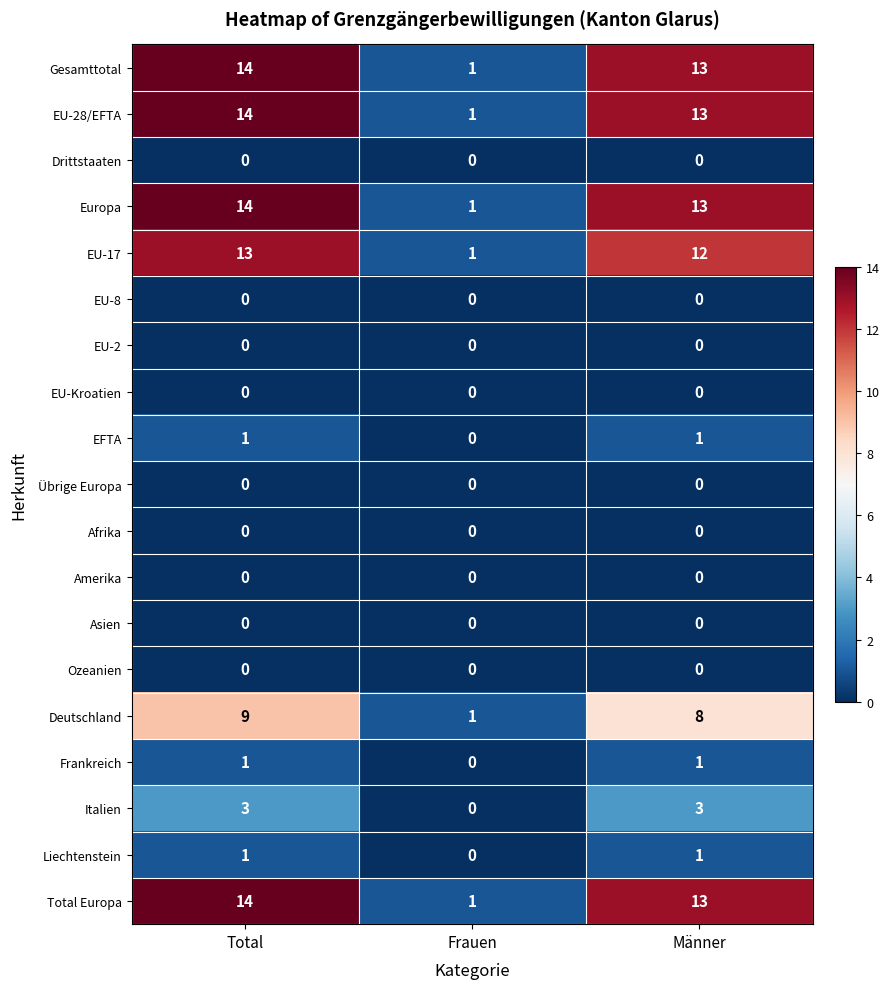

What is the difference between the Europa values at Männer and Frauen?

12